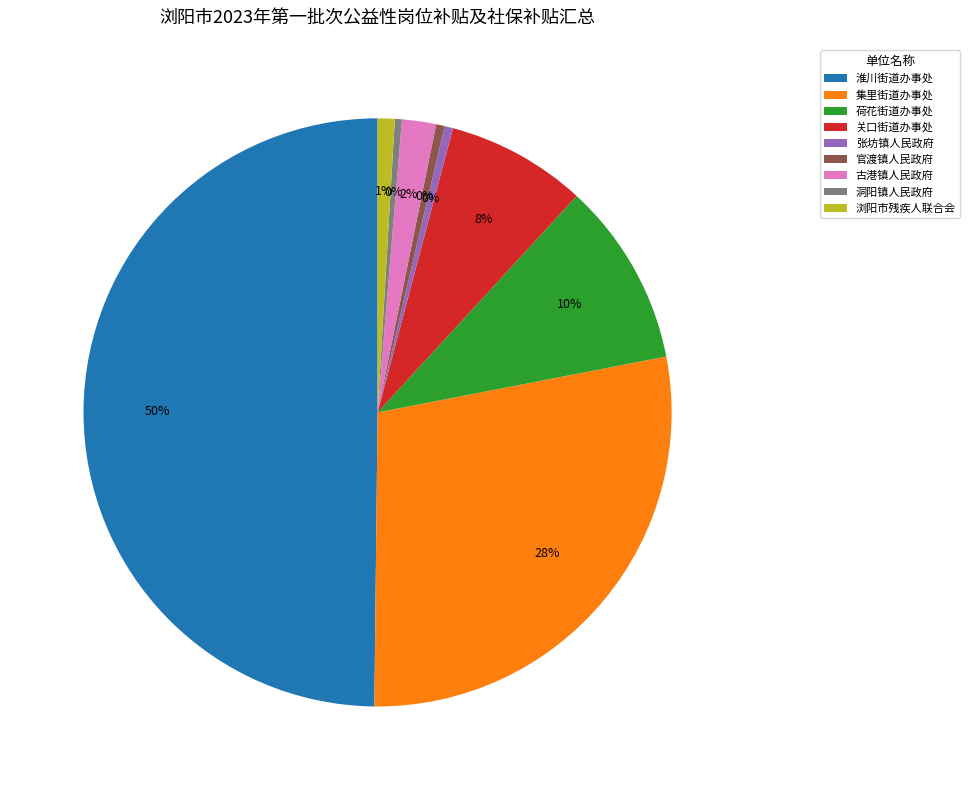

Count the number of slices in the pie.

9